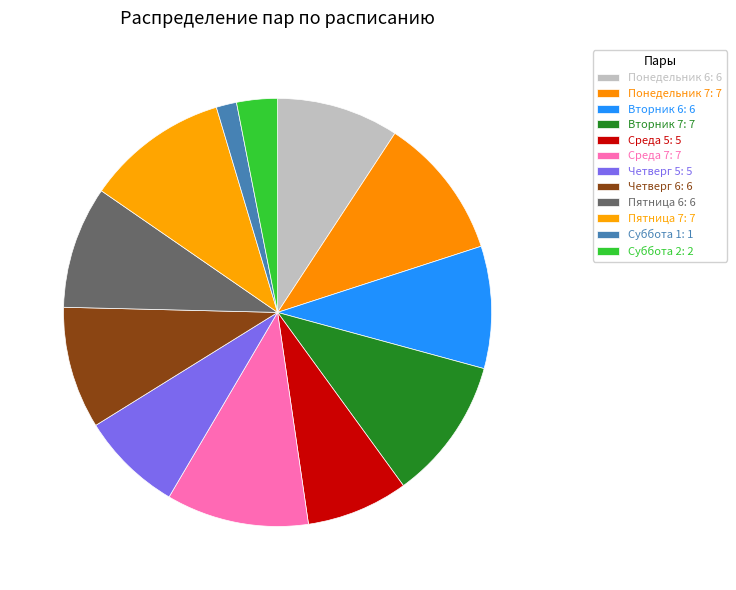

How many slices are in this pie chart?

12